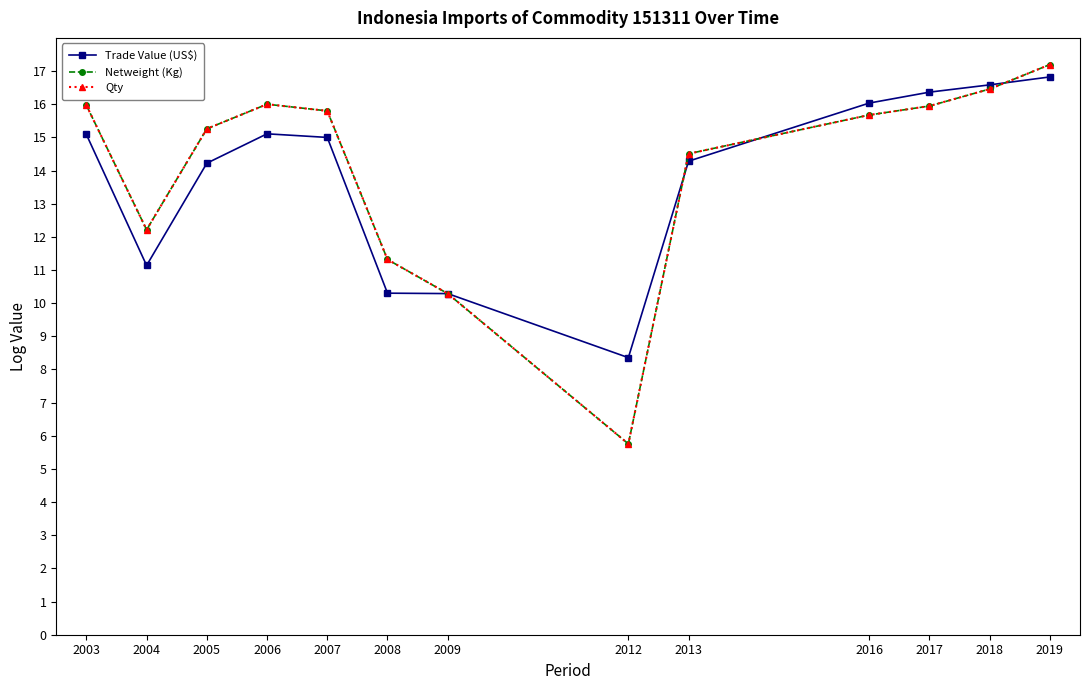

At which label does Netweight (Kg) reach its minimum?

2012